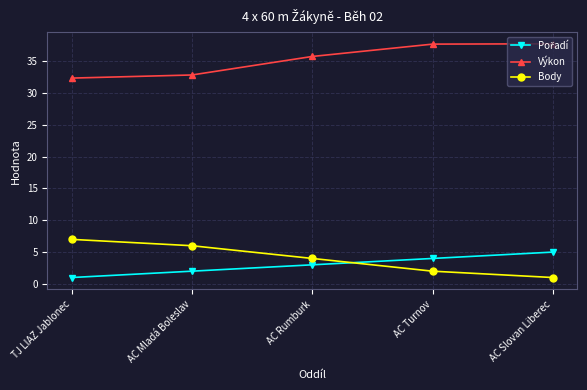

What is the minimum value shown in the chart?

1.0